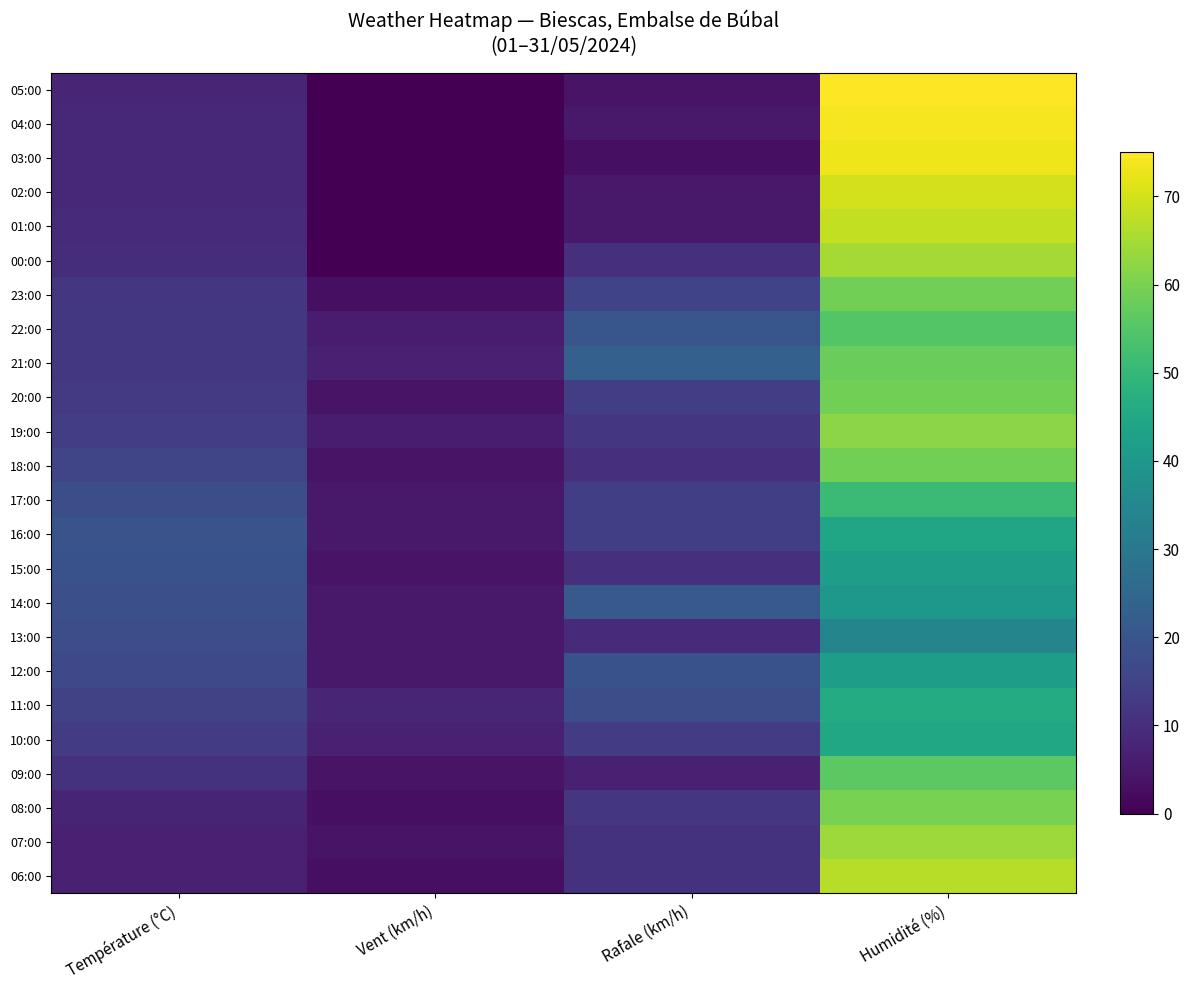

At how many categories does at least one series exceed 20?

2